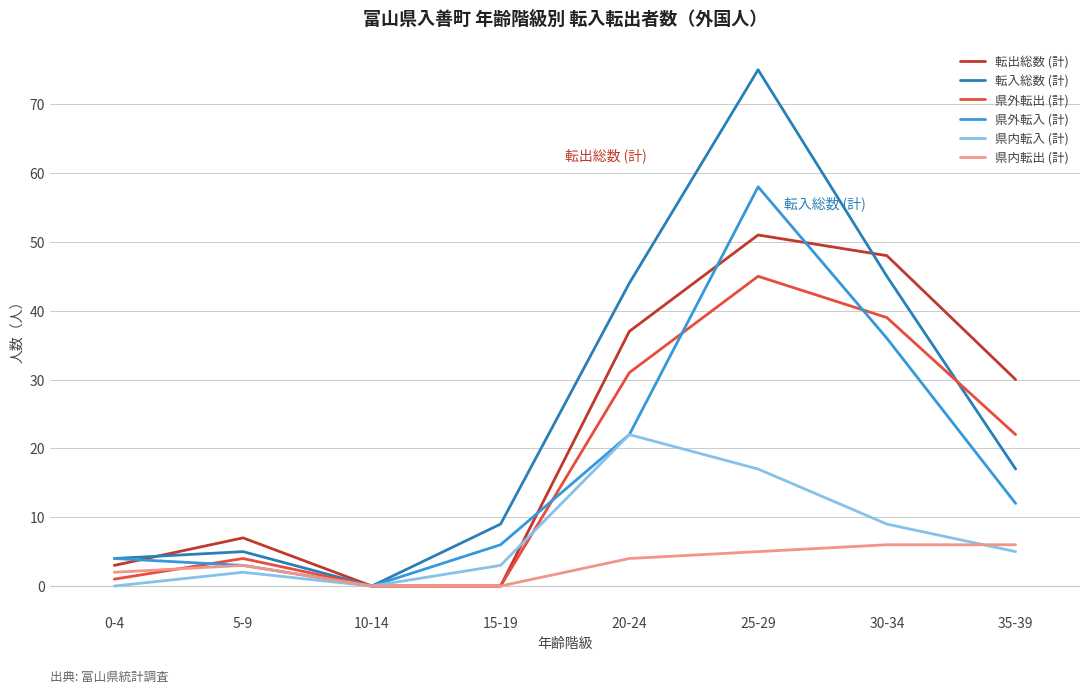

What is the maximum value shown in the chart?

75